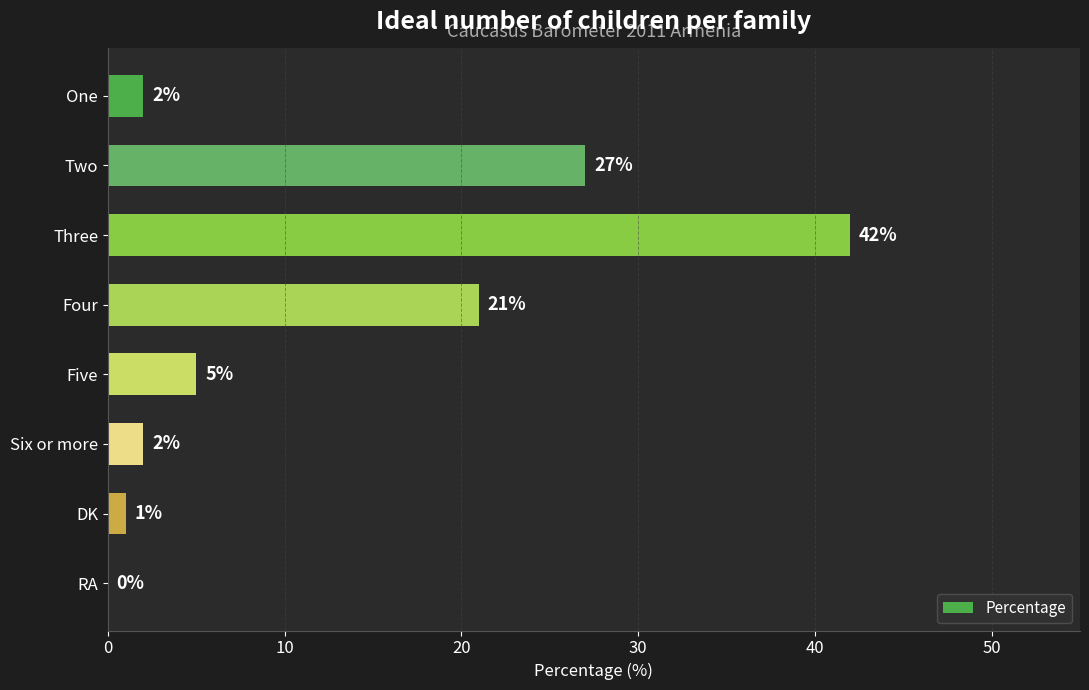

Reading top to bottom, transcribe all the data shown in this chart.

One=2	Two=27	Three=42	Four=21	Five=5	Six or more=2	DK=1	RA=0